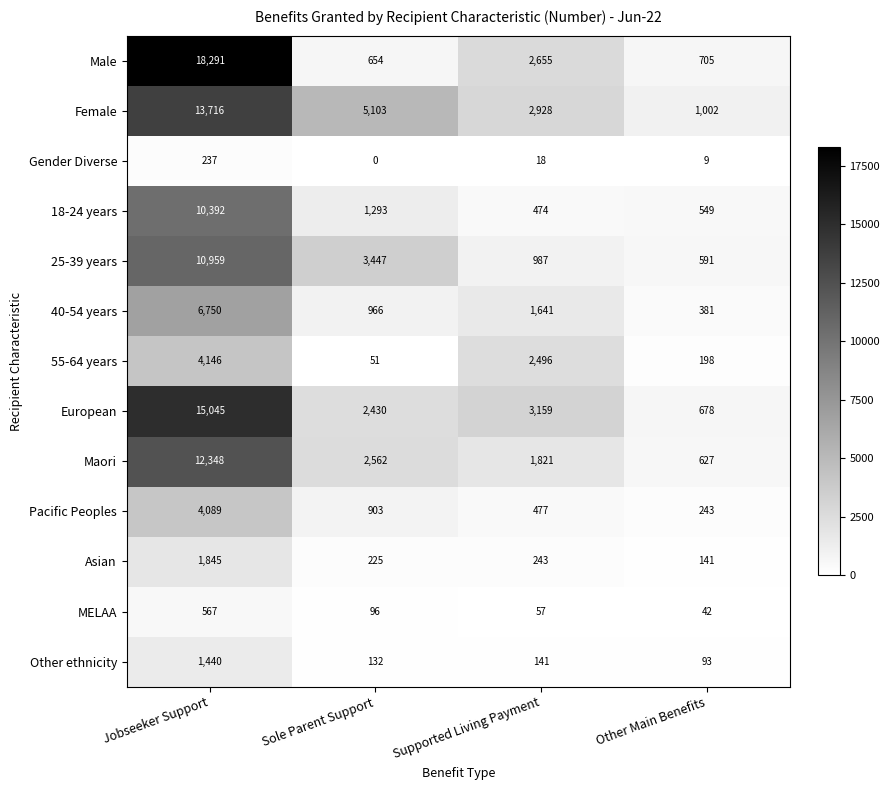

Where does the 18-24 years series first go above 1293?

Jobseeker Support